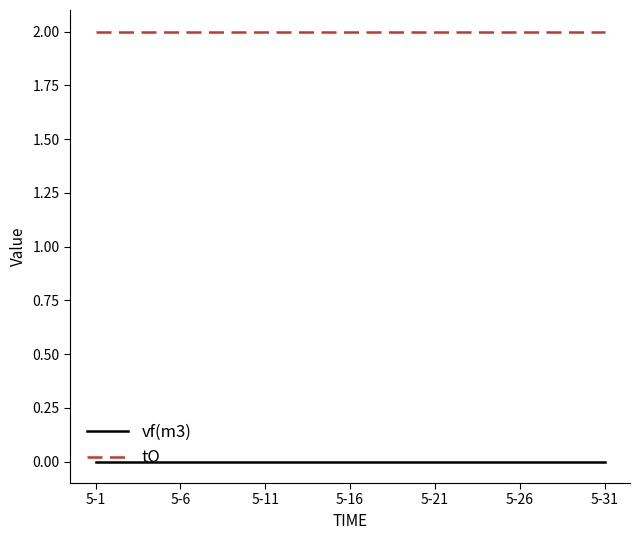

True or false: tO and vf(m3) intersect in this chart.

False